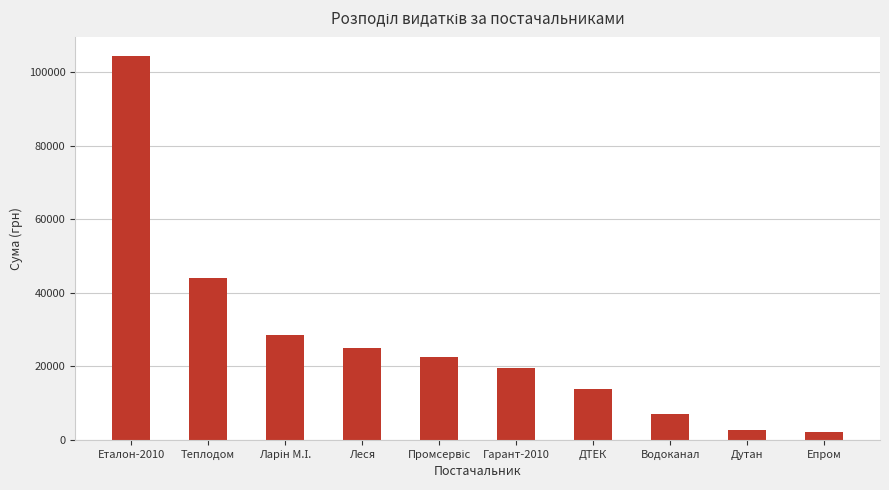

What is the minimum value shown in the chart?

2000.0